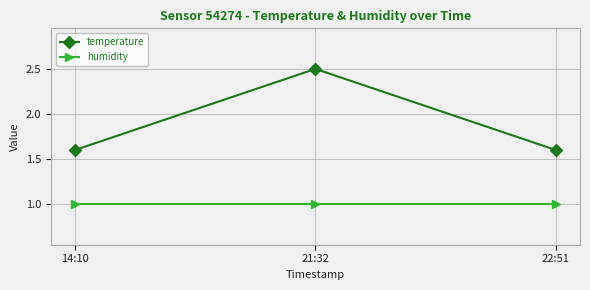

List the series in order of their peak value, lowest first.

humidity, temperature